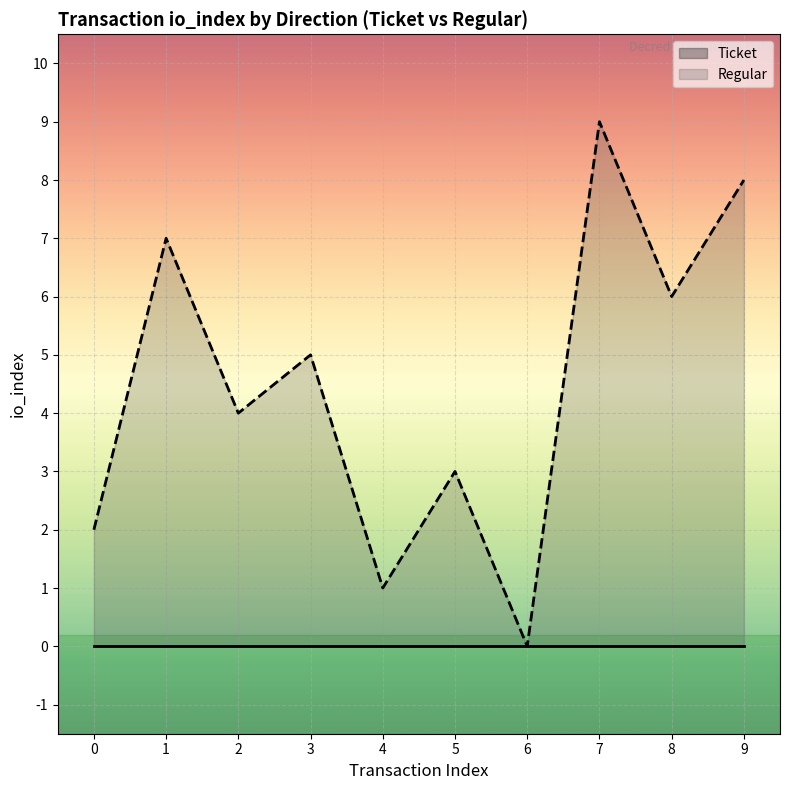

What is the sum of all values?

45